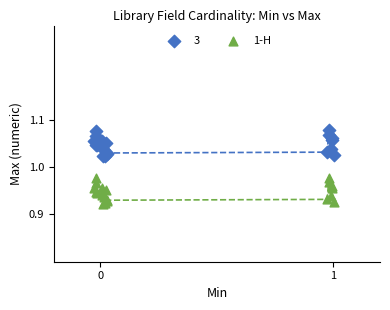

Which series contains the highest Y value?

3